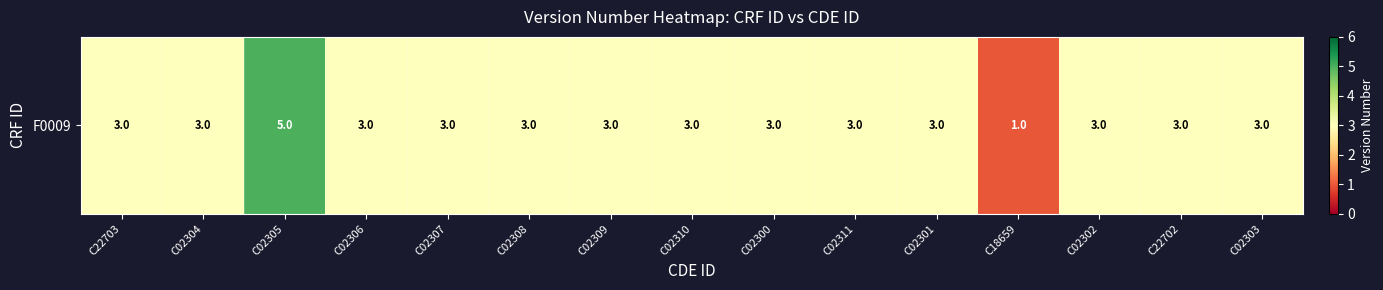

What is the greatest value displayed?

5